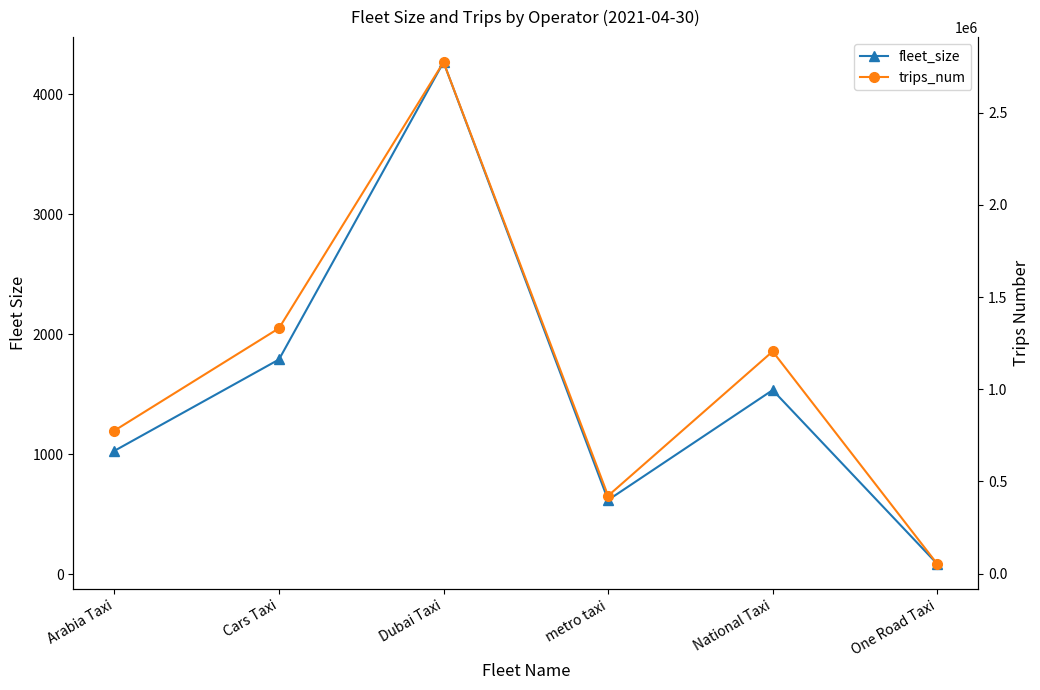

What is the maximum value for trips_num?

2774393